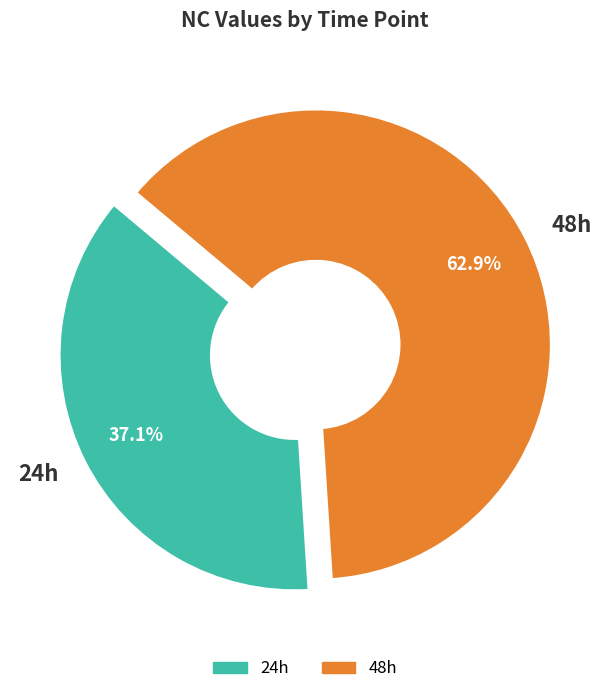

Rank the categories by value from highest to lowest.

48h, 24h